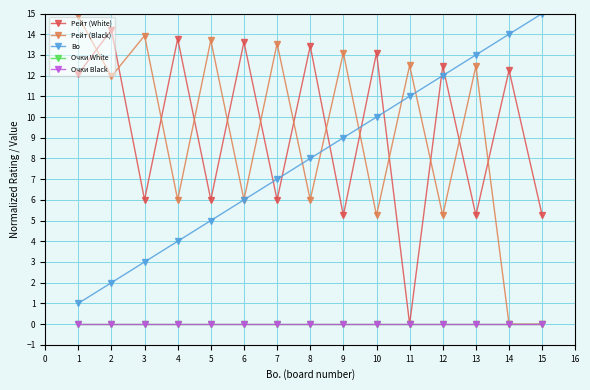

True or false: Bo and Очки Black cross at least once.

False